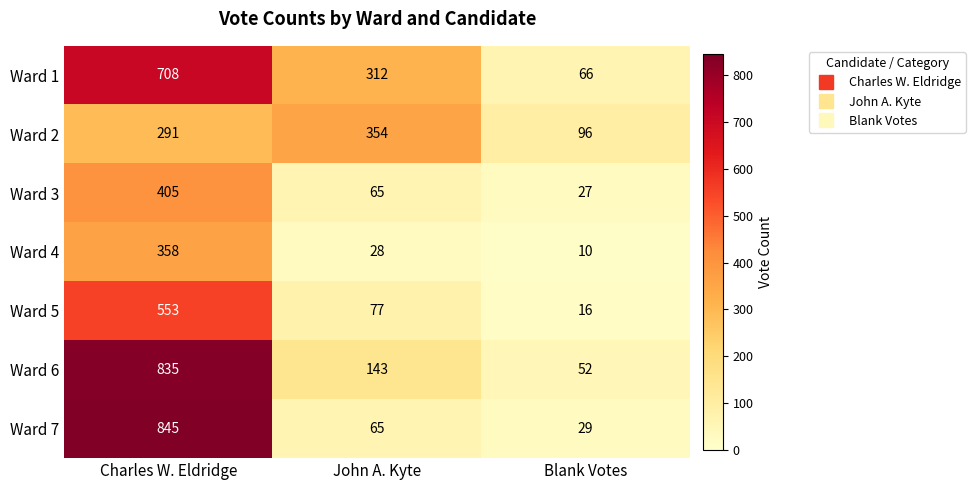

Which label corresponds to the largest value in the chart?

Charles W. Eldridge